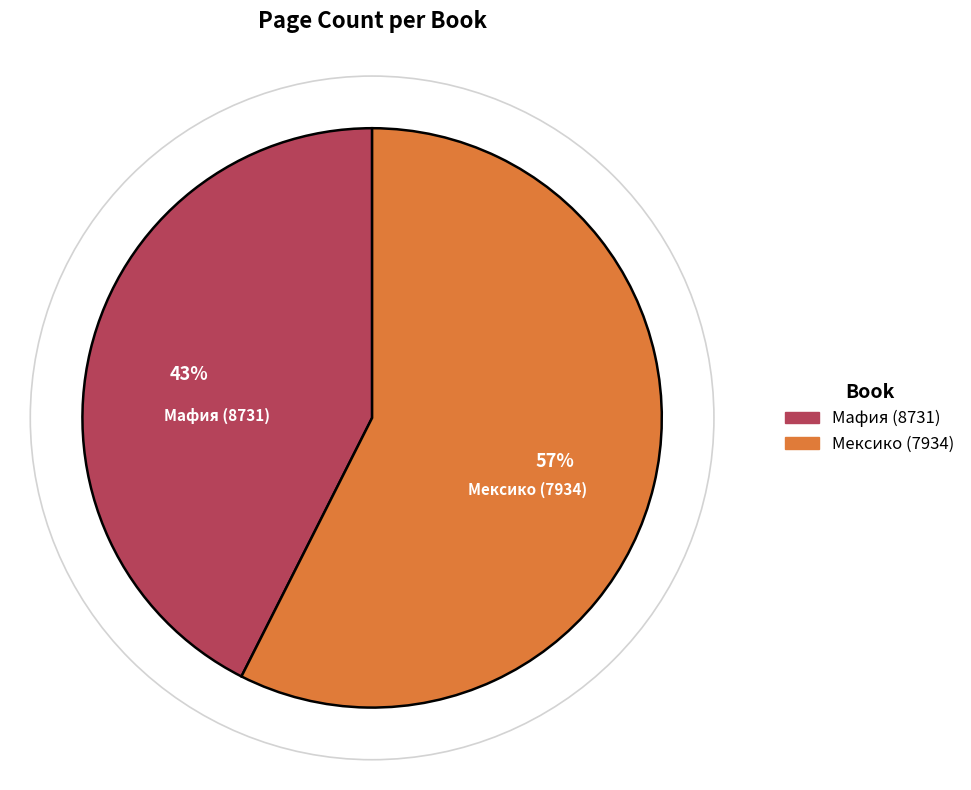

What percentage is the Мексико (7934) slice, to the nearest percent?

57%